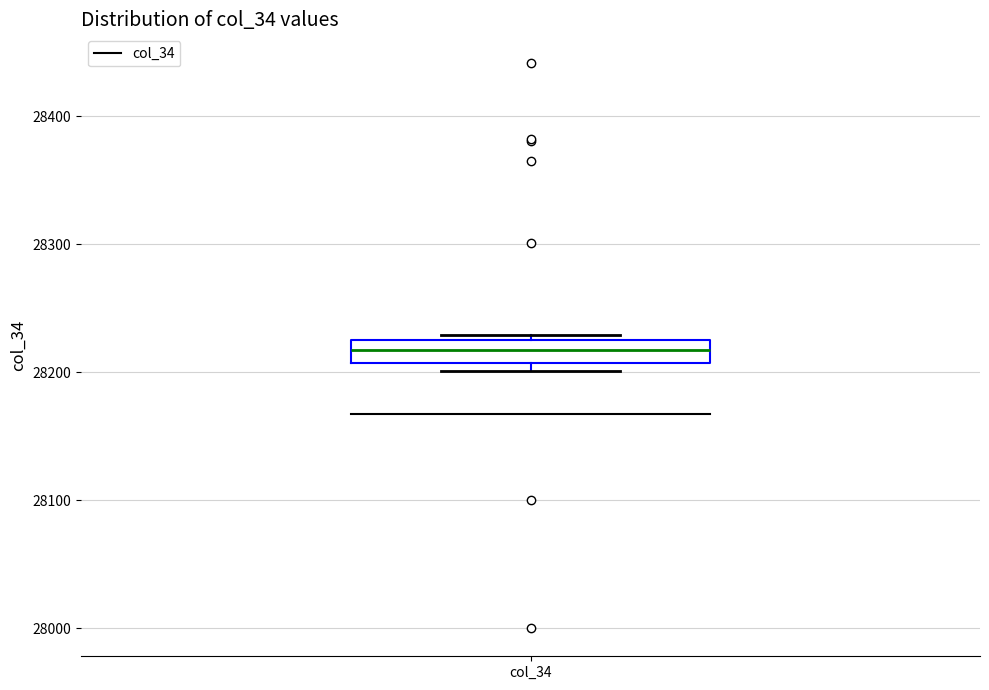

Transcribe this box plot: give where the median line is, the range the box spans, and where the two whiskers end, as read against the y-axis. The values are not printed on the chart, so give them approximately, as read against the axis.

median 28220, box 28210 to 28230, whiskers 28200 to 28230 (just above the box's upper edge)